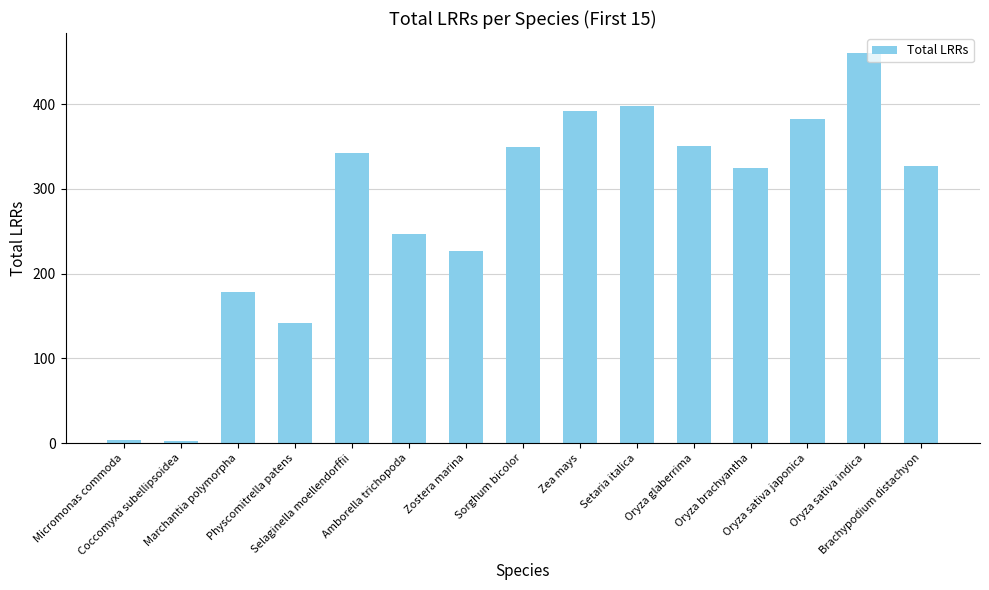

At which label does the data first exceed 327?

Selaginella moellendorffii